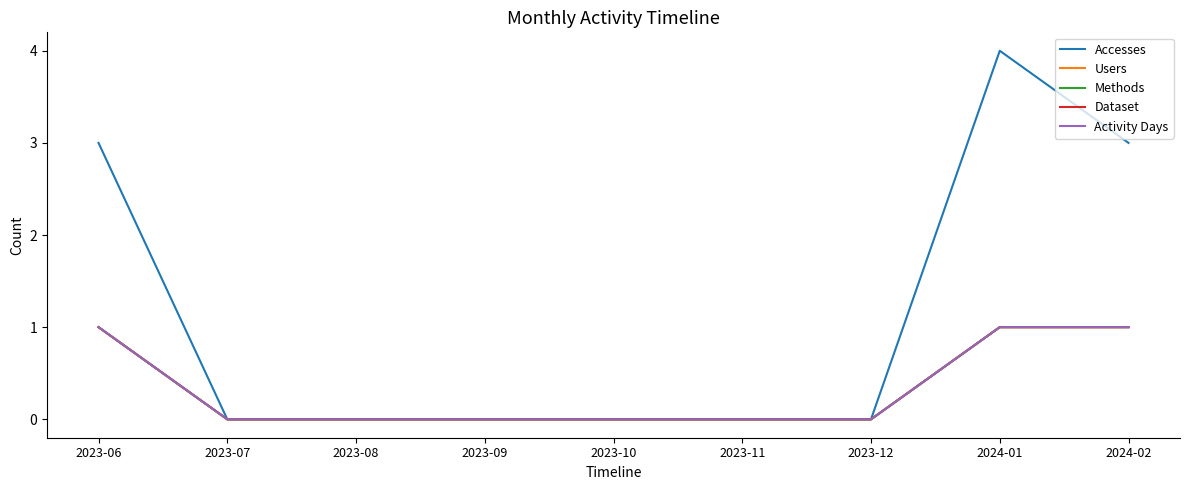

Which category has the highest value in the Users series?

2023-06